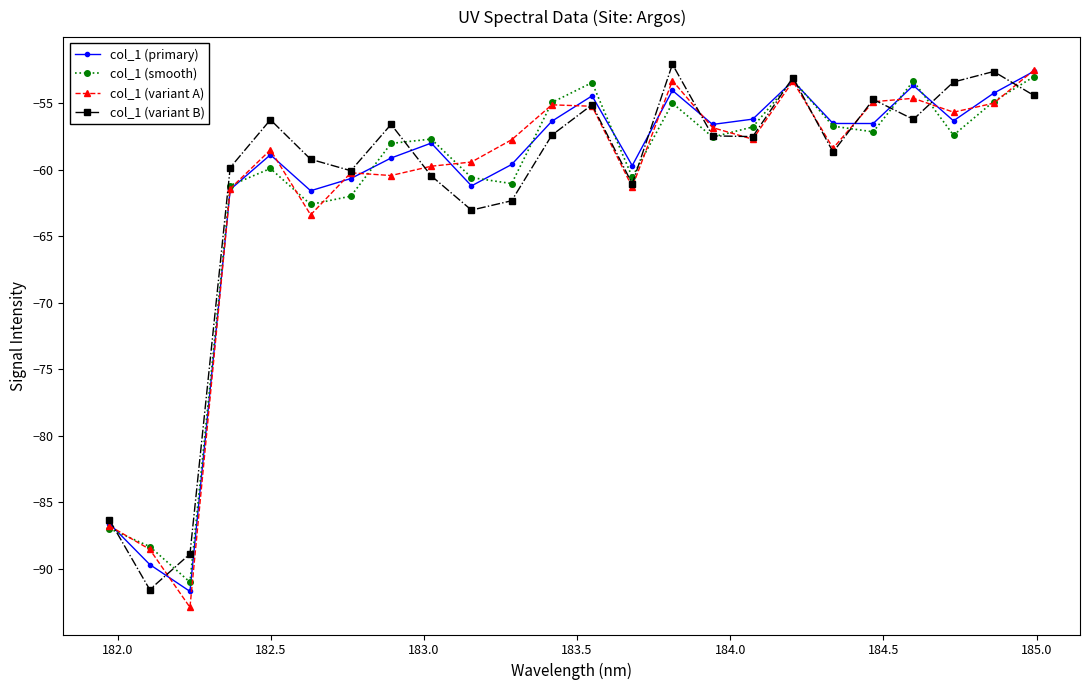

What is the value of the col_1 (primary) point at the 15th from the left?

-54.0